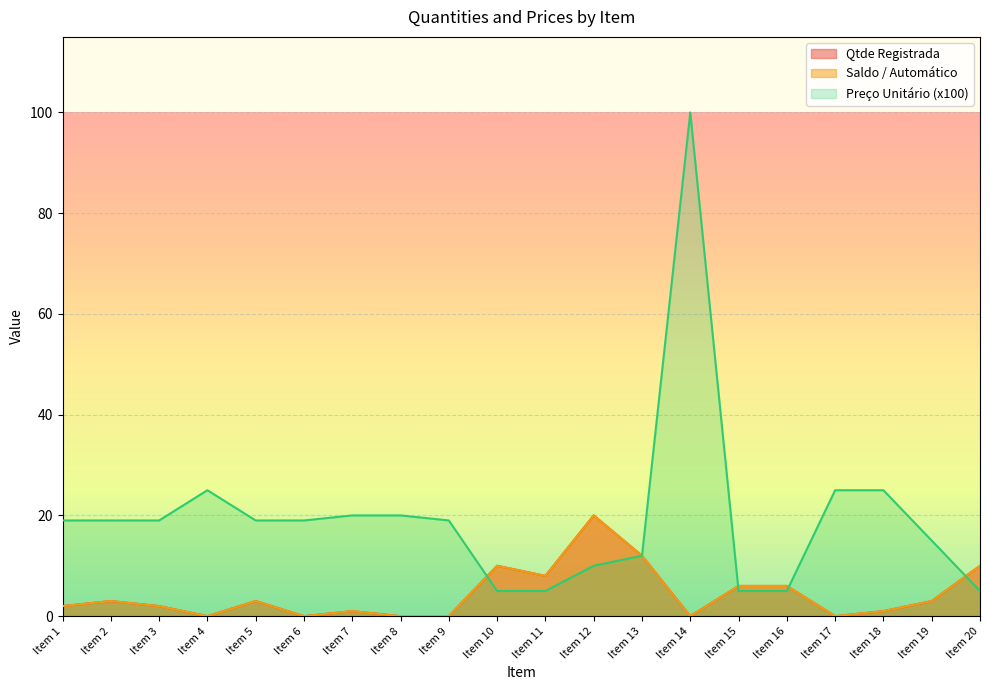

How many times do Preço Unitário (x100) and Saldo / Automático cross each other?

4